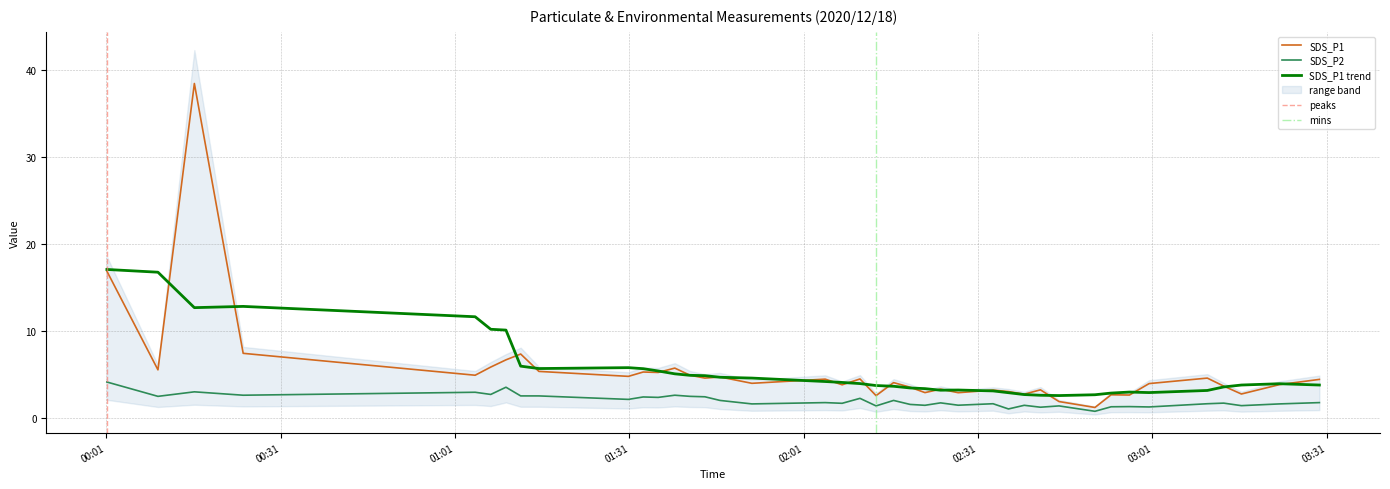

Is the value of SDS_P1 at 2020/12/18 01:30:49 greater than the value of SDS_P2 at 2020/12/18 02:51:06?

Yes